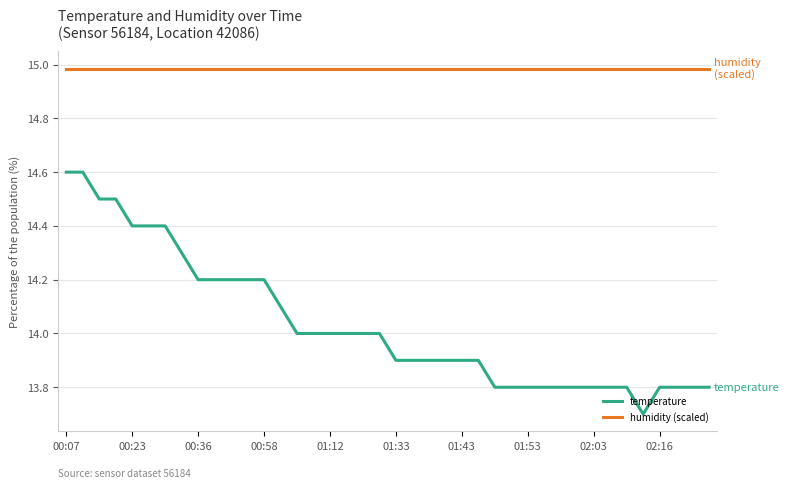

Rank the series by their average value, from lowest to highest.

temperature, humidity (scaled)